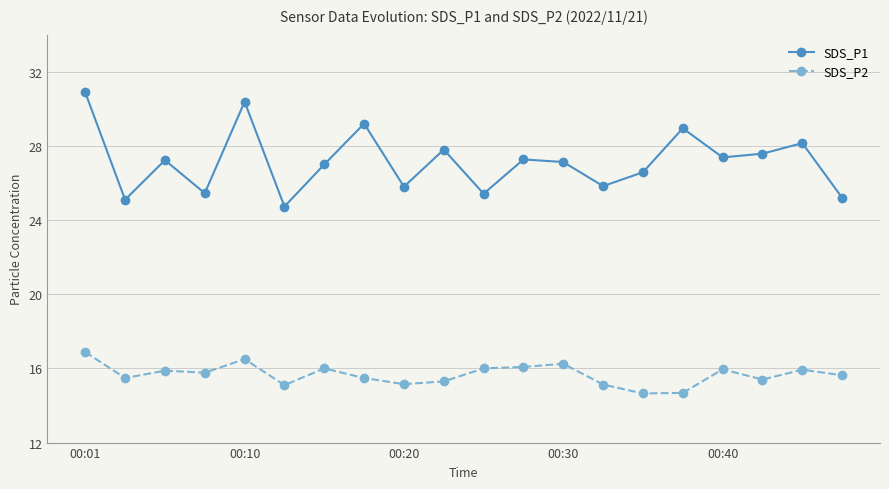

At how many categories does at least one series exceed 24?

20